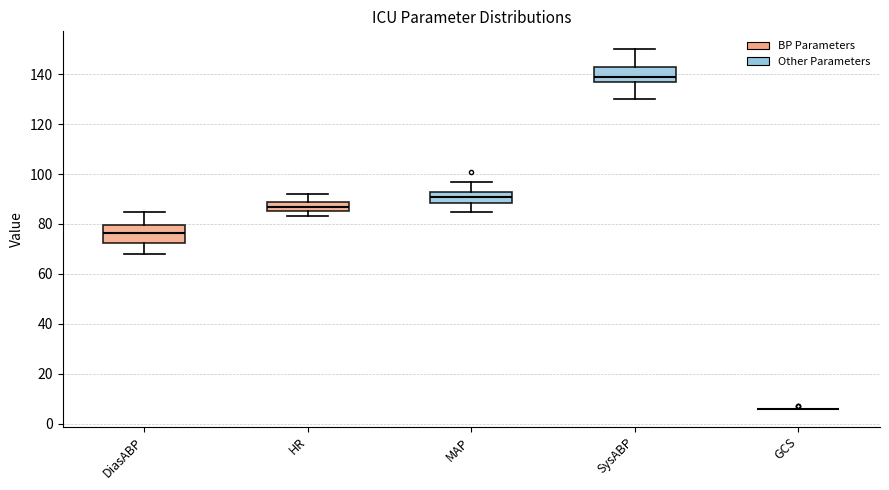

Reading left to right, transcribe this box plot: for each box, give where its median line is, the range the box spans, and where its two whiskers end, as read against the y-axis. The values are not printed on the chart, so give them approximately, as read against the axis.

DiasABP: median 76, box 72 to 80, whiskers 68 to 86
HR: median 88 (inside the box), box 86 to 88, whiskers 84 to 92
MAP: median 92, box 88 to 94, whiskers 86 to 98
SysABP: median 140, box 138 to 142, whiskers 130 to 150
GCS: box collapsed to a line at 6, whiskers 6 to 6